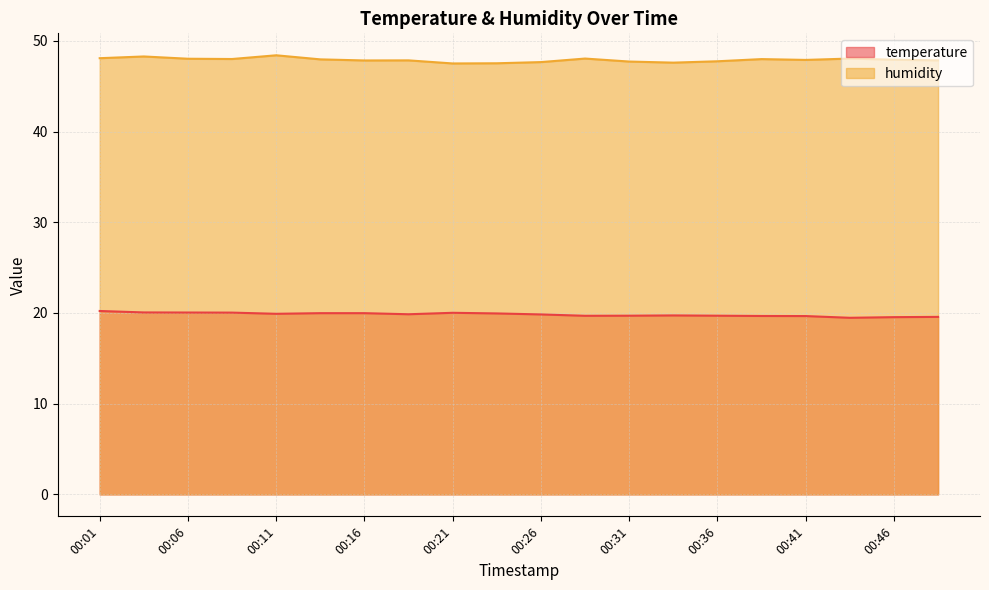

Does the chart have visible grid lines?

Yes